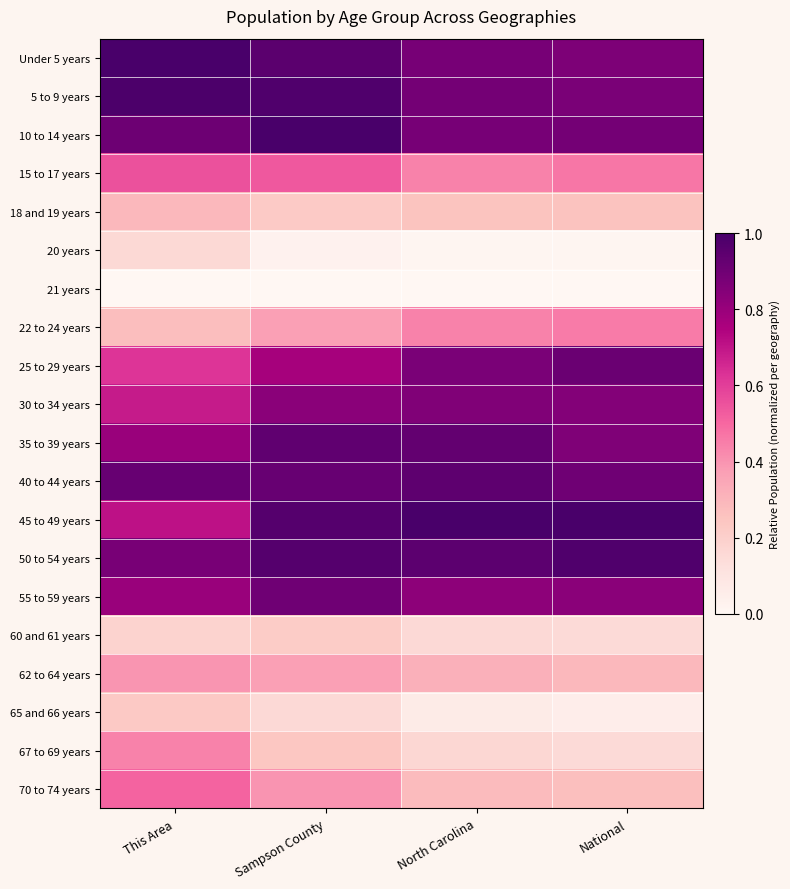

At how many categories does at least one series exceed 0?

4